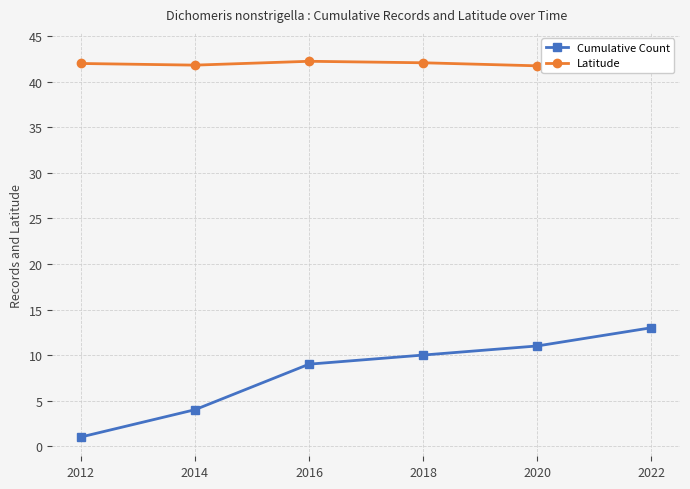

Which series has the widest spread of values?

Cumulative Count